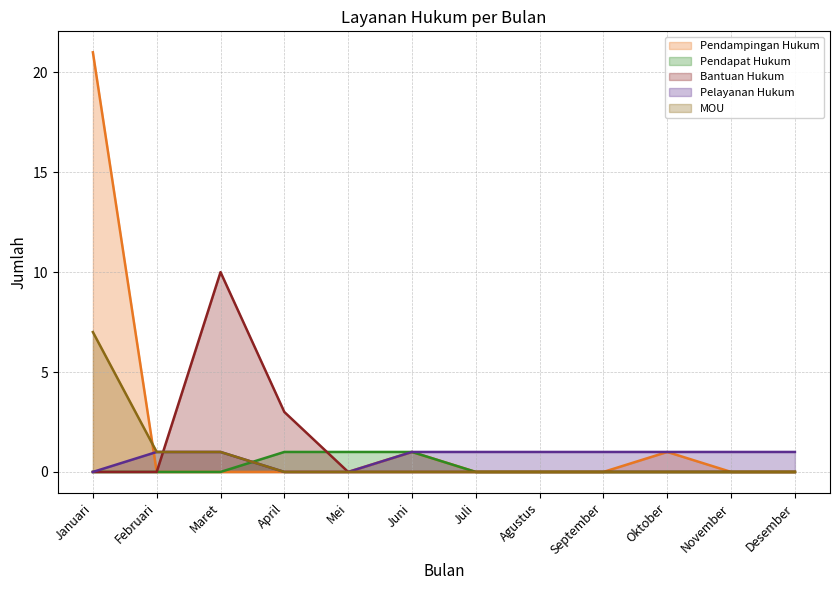

At which label does MOU reach its minimum?

April